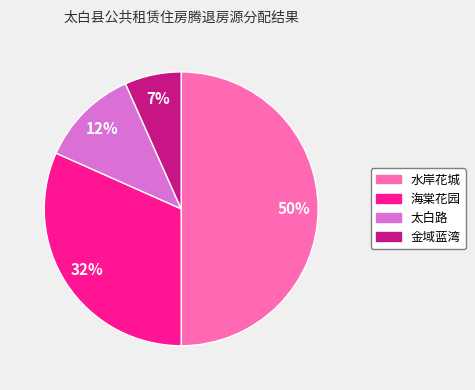

Does 金域蓝湾 account for over 50% of the chart?

No